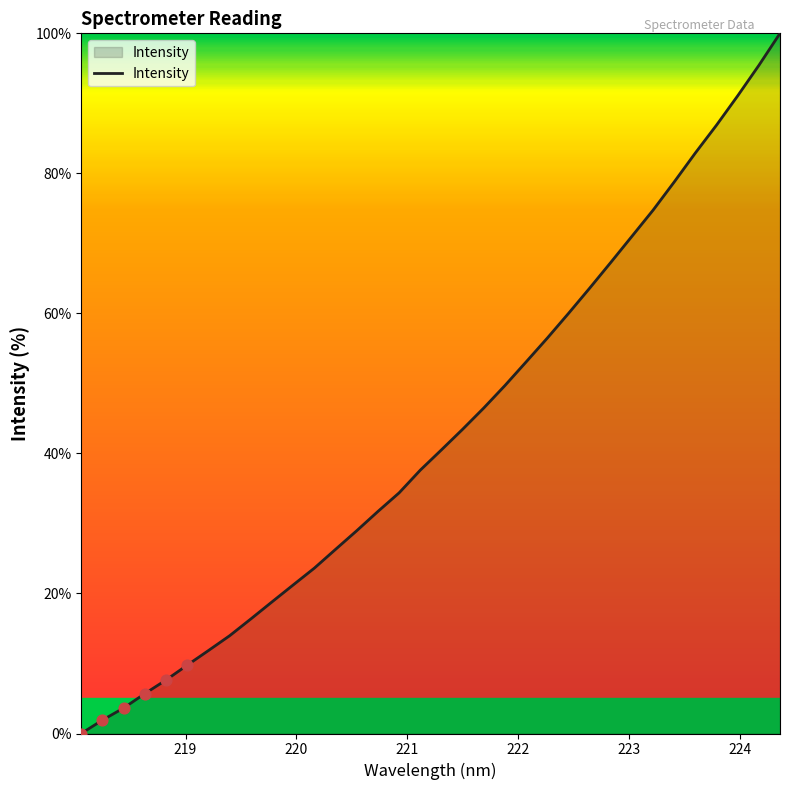

What is the maximum value shown in the chart?

100.0